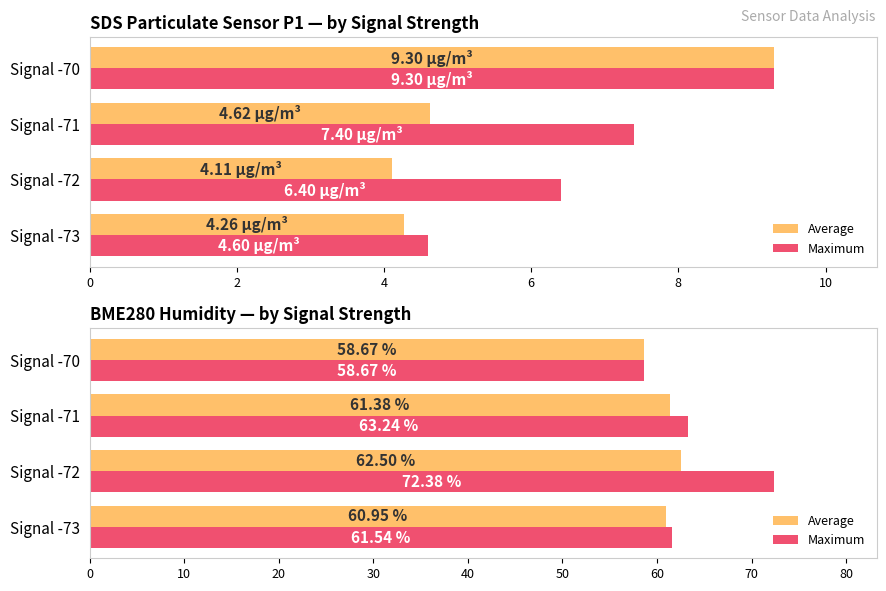

What is the maximum value shown in the chart?

72.4